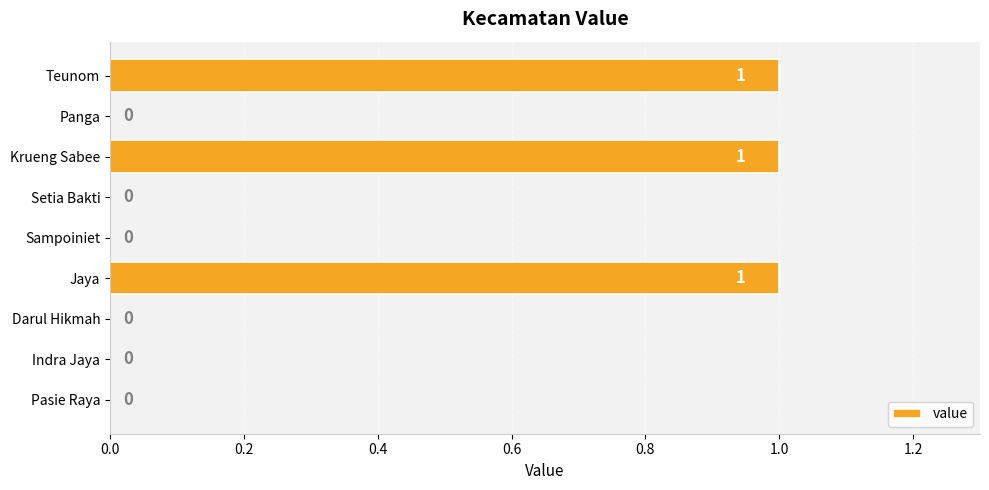

Between Setia Bakti and Jaya, which is larger?

Jaya